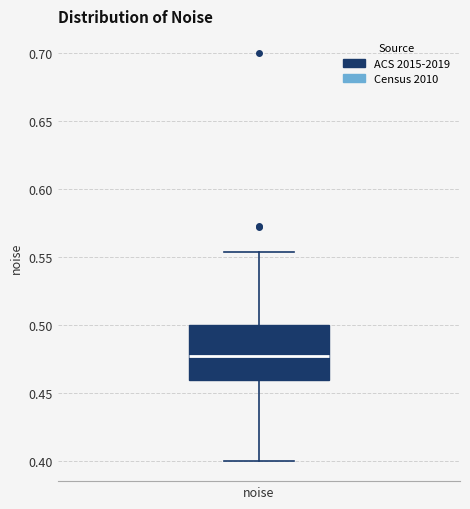

Transcribe this box plot: give where the median line is, the range the box spans, and where the two whiskers end, as read against the y-axis. The values are not printed on the chart, so give them approximately, as read against the axis.

median 0.480, box 0.460 to 0.500, whiskers 0.400 to 0.555